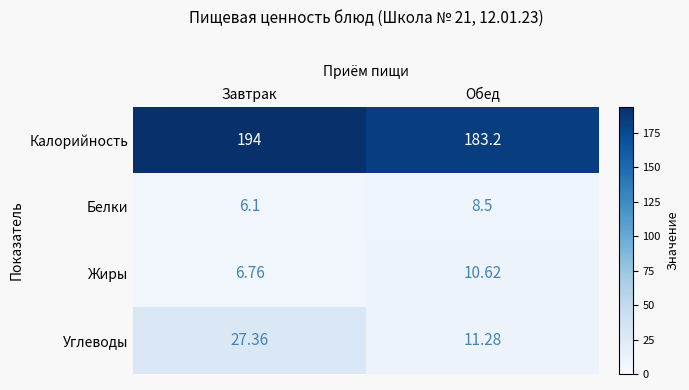

At which label is Жиры closest to 8?

Завтрак